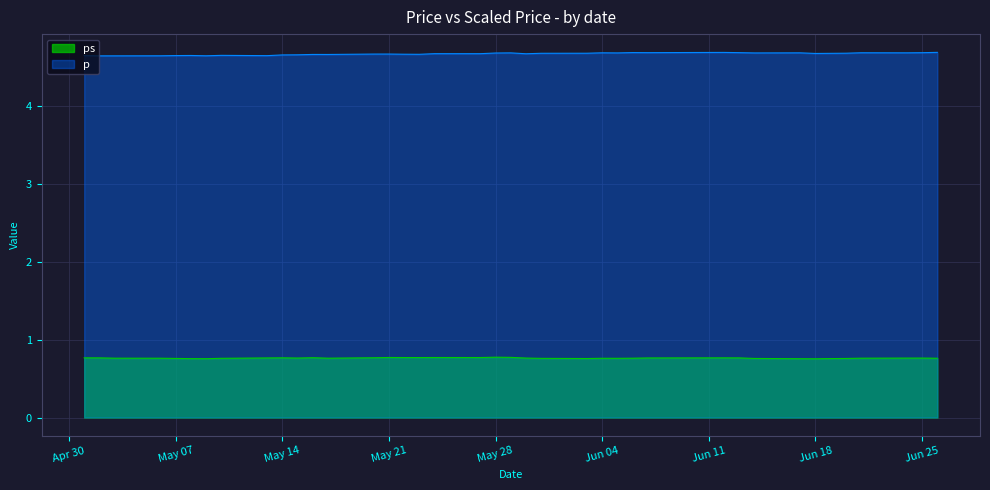

At which category does p reach its first local valley?

1996-05-02